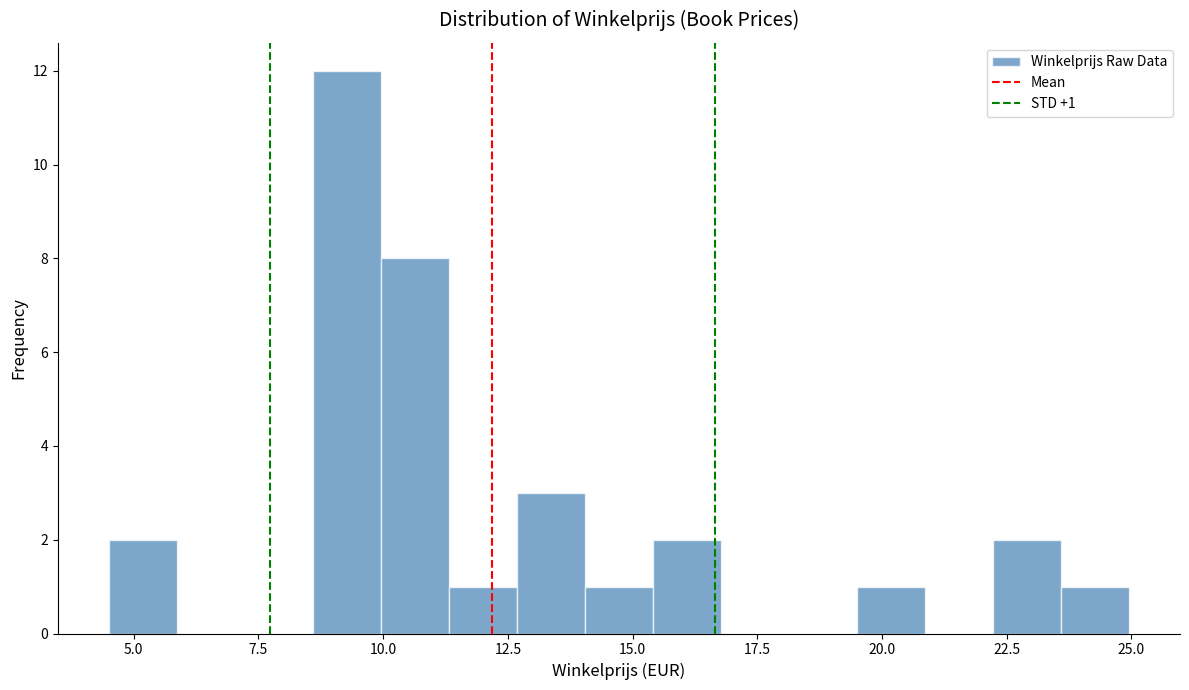

Read against the x-axis, roughly where is the centre of the tallest bar?

9.5